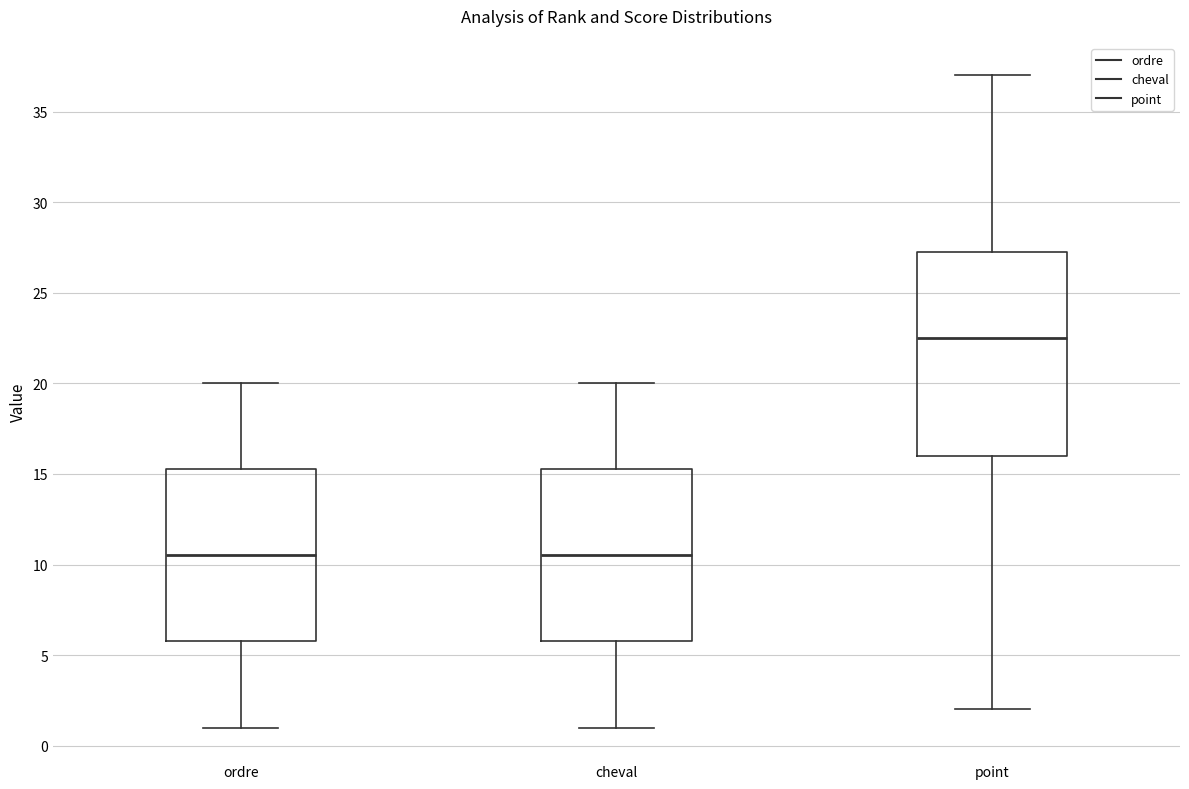

Reading left to right, read every box against the y-axis: the position of its median line, the range the box covers, and the ends of its whiskers. The values are not printed on the chart, so give them approximately, as read against the axis.

ordre: median 10.5, box 6.0 to 15.5, whiskers 1.0 to 20.0
cheval: median 10.5, box 6.0 to 15.5, whiskers 1.0 to 20.0
point: median 22.5, box 16.0 to 27.5, whiskers 2.0 to 37.0